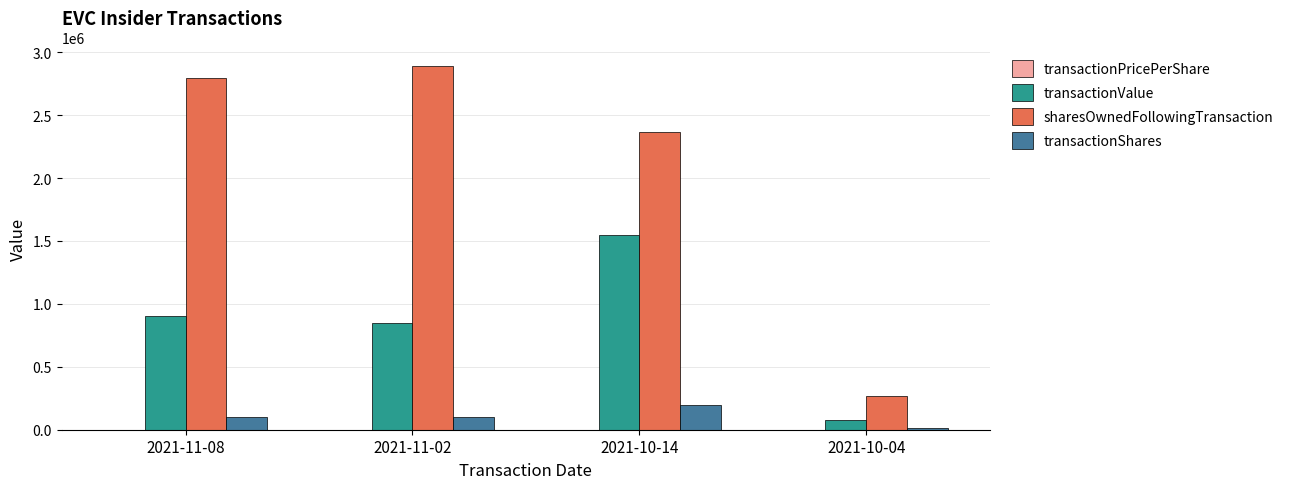

The value of sharesOwnedFollowingTransaction at 2021-10-14 is 2364809.0. True or false?

True